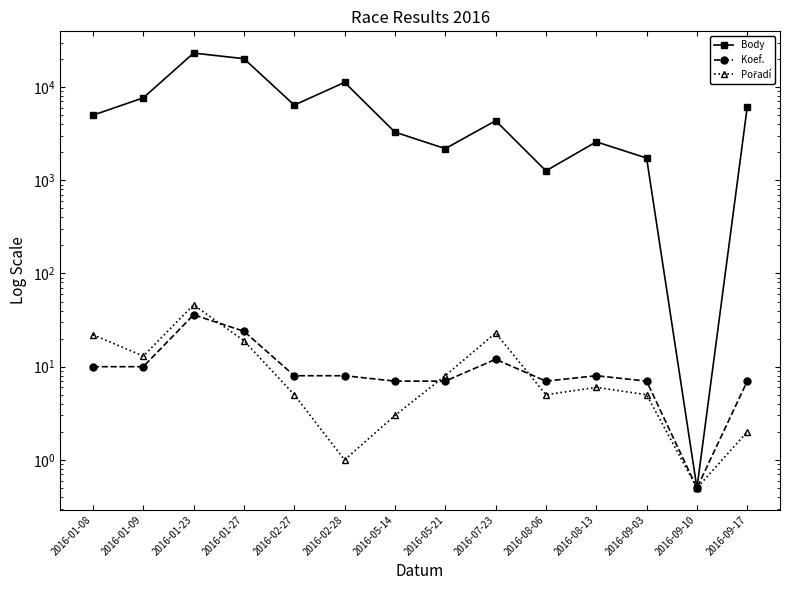

True or false: Pořadí and Body intersect in this chart.

False